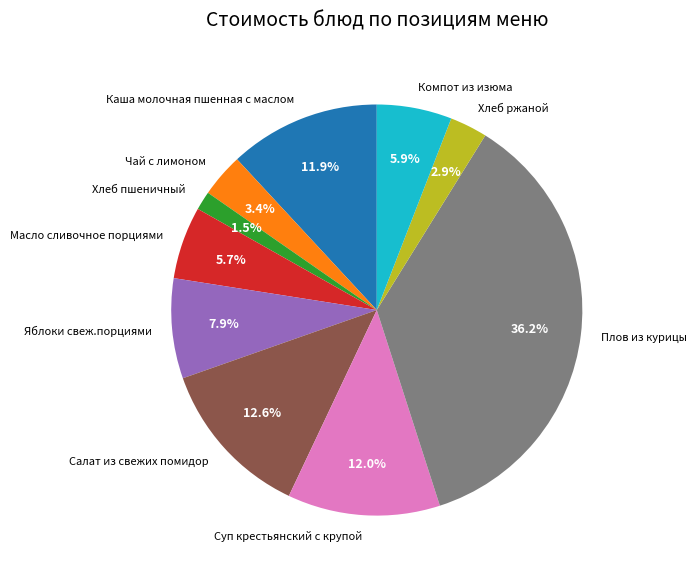

Is Компот из изюма the majority of the pie?

No